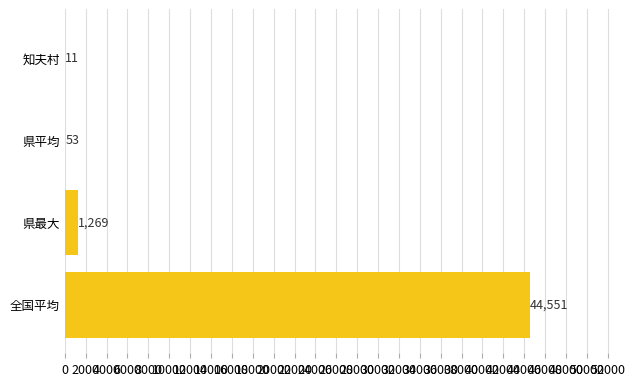

Reading top to bottom, list all the values displayed in this chart.

知夫村=11	県平均=53	県最大=1269	全国平均=44551